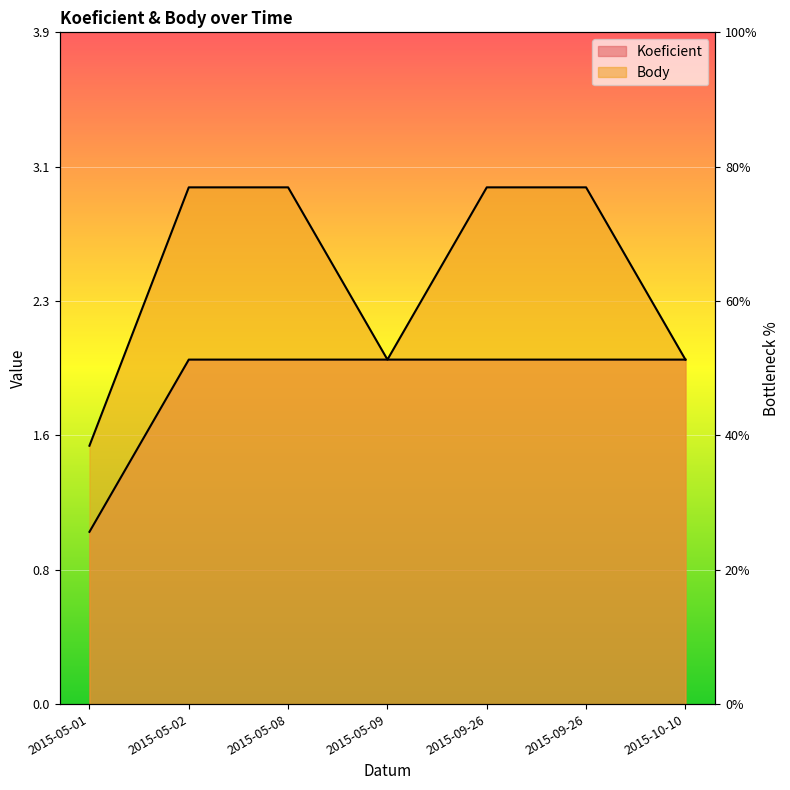

Reading left to right, extract all data points from this chart.

Koeficient: 2015-05-01=1.0	2015-05-02=2.0	2015-05-08=2.0	2015-05-09=2.0	2015-09-26=2.0	2015-09-26=2.0	2015-10-10=2.0
Body: 2015-05-01=1.5	2015-05-02=3.0	2015-05-08=3.0	2015-05-09=2.0	2015-09-26=3.0	2015-09-26=3.0	2015-10-10=2.0